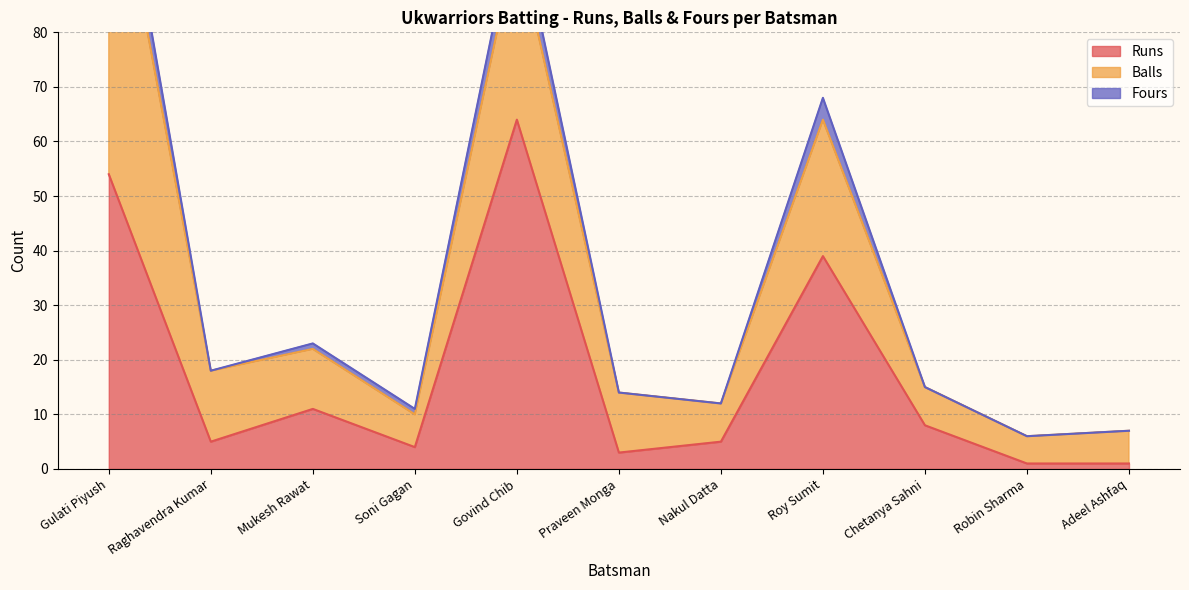

What is the sum of all Runs values?

195